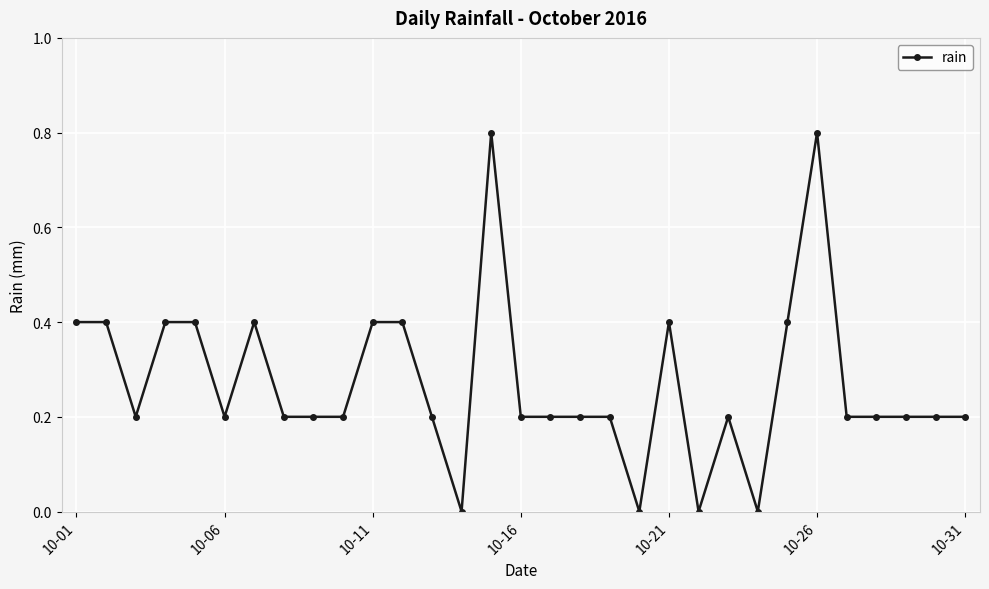

What is the value of the 23rd point from the left?

0.2